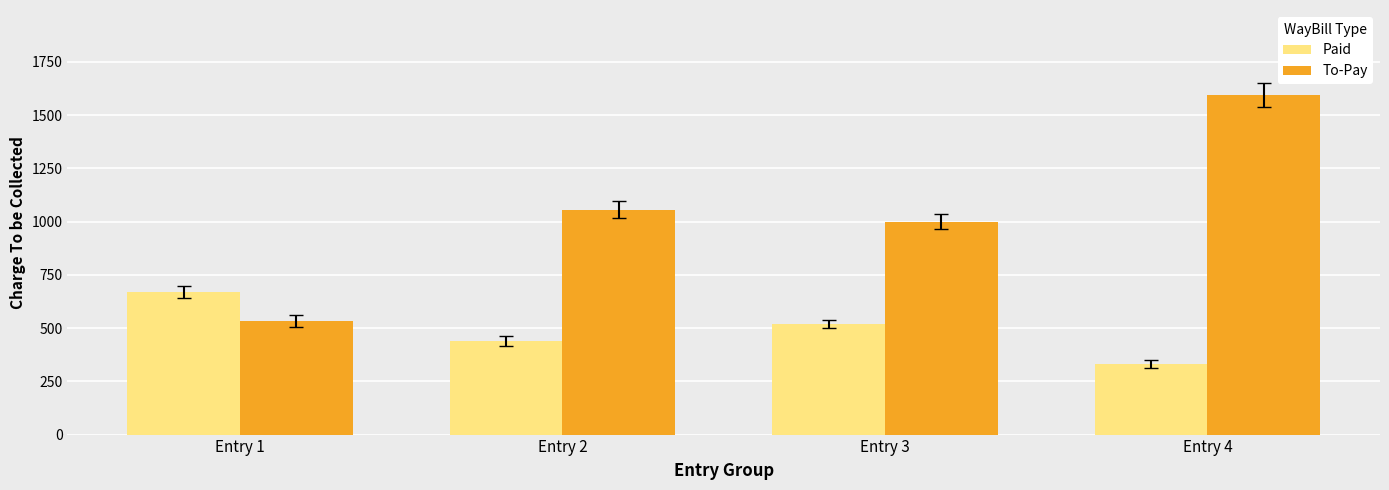

Is it true that Paid equals 278 at Entry 2?

False